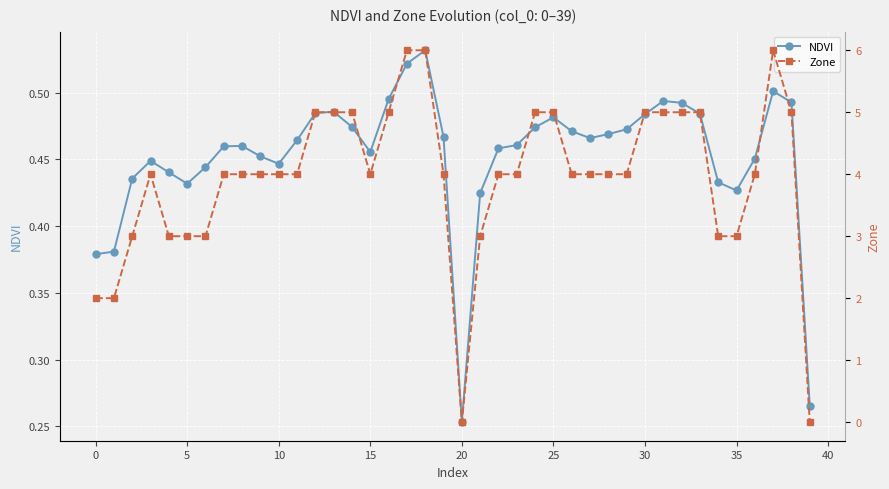

What is the average value of the Zone series?

4.0